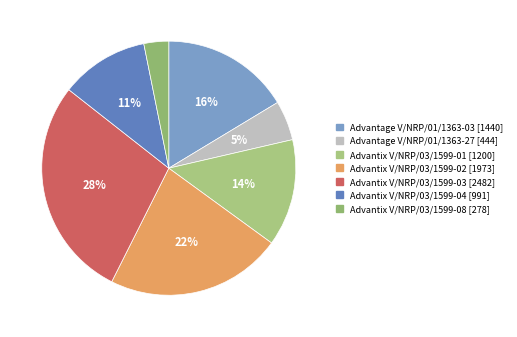

To the nearest percent, what is the difference between the largest and smallest slice percentages?

25%